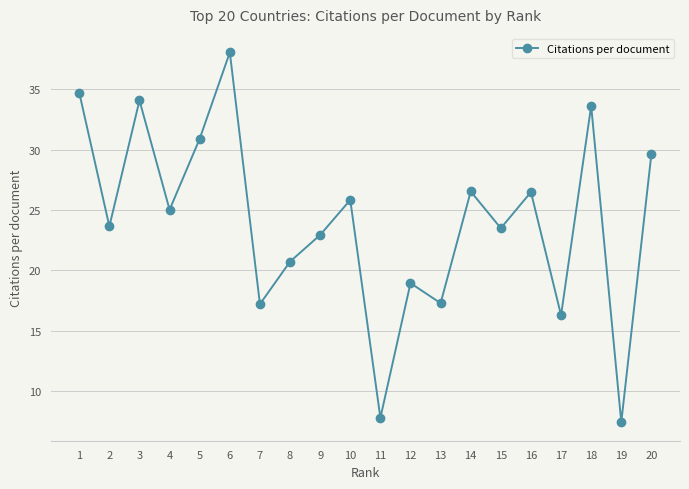

At which category does the chart reach its peak across all series?

6